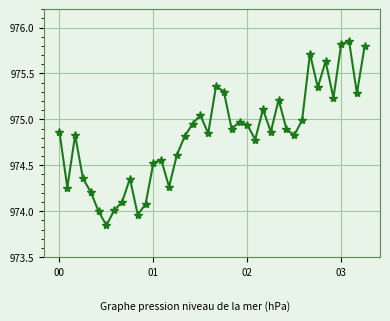

What is the difference between the second highest and minimum values?

2.0